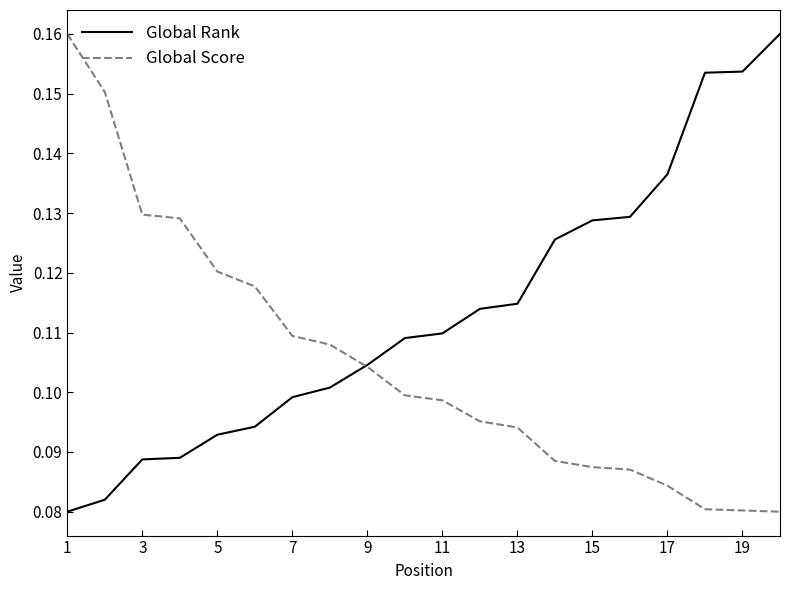

Is this an area chart (filled region under the line)?

No